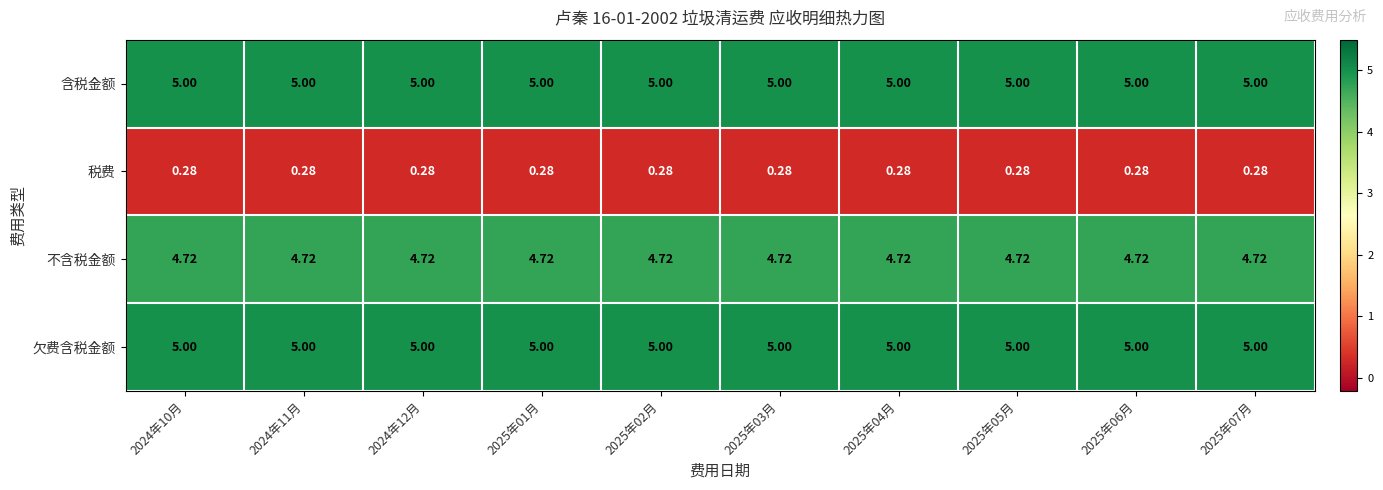

Is the value of 税费 at 2025年04月 greater than the value of 含税金额 at 2025年04月?

No